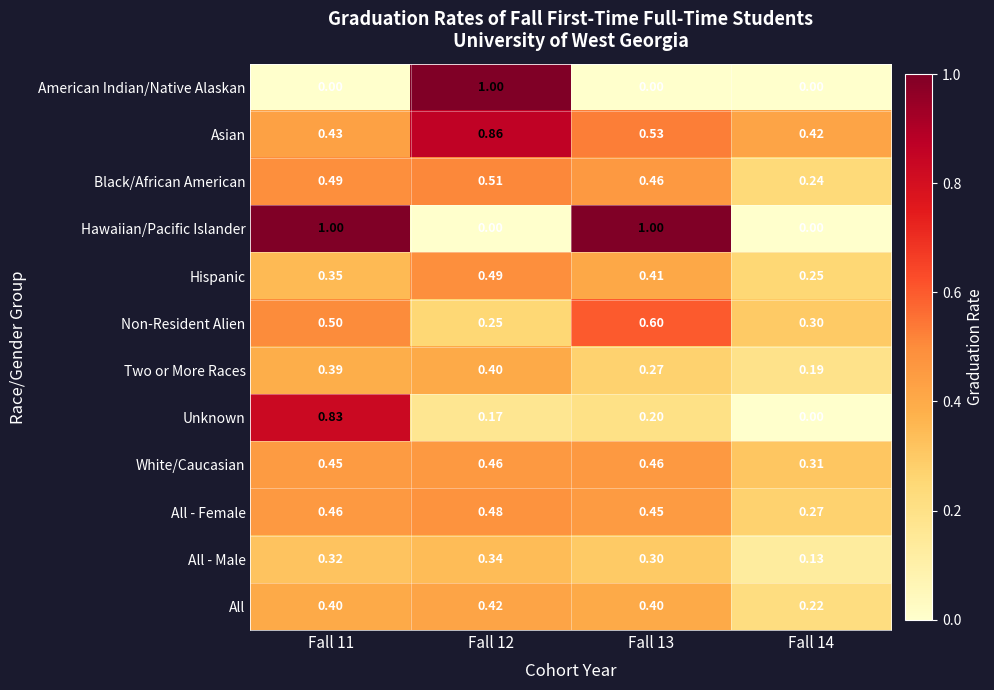

Is the value of All - Female at Fall 12 greater than the value of Unknown at Fall 11?

No